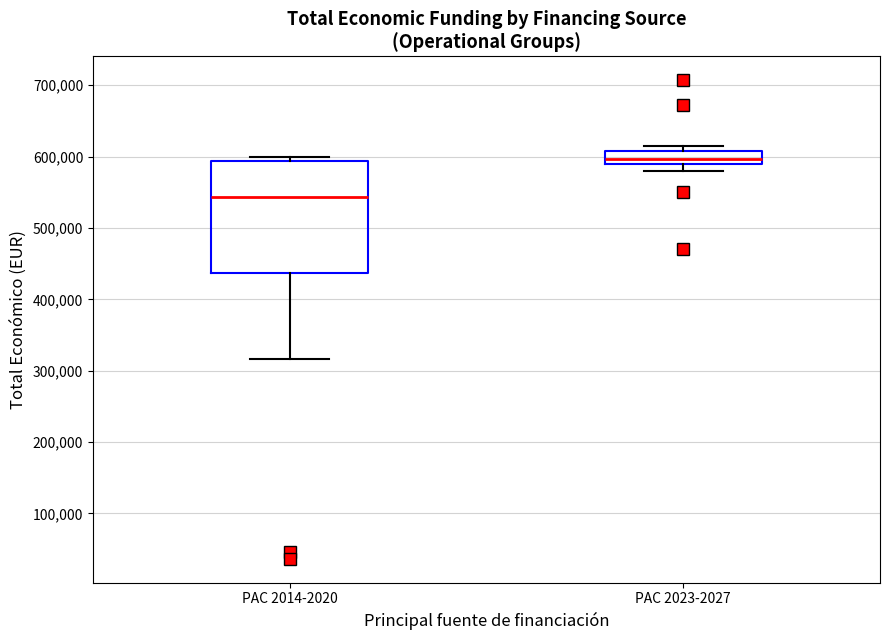

Where does the median line of the box for PAC 2014-2020 sit on the y-axis? The values are not printed on the chart, so give them approximately, as read against the axis.

540000